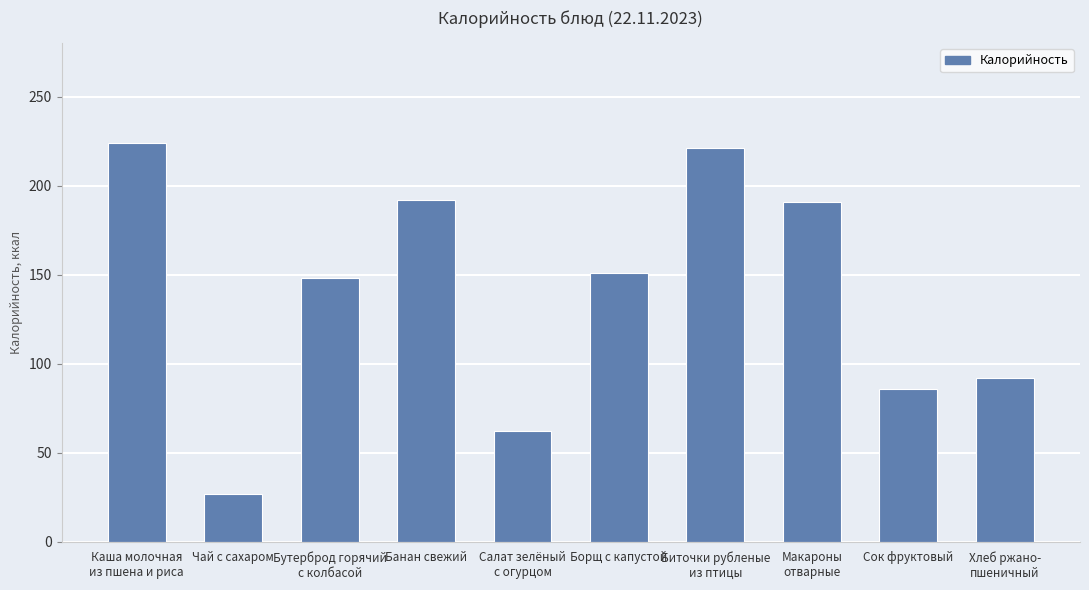

What is the approximate value at Банан свежий?

192